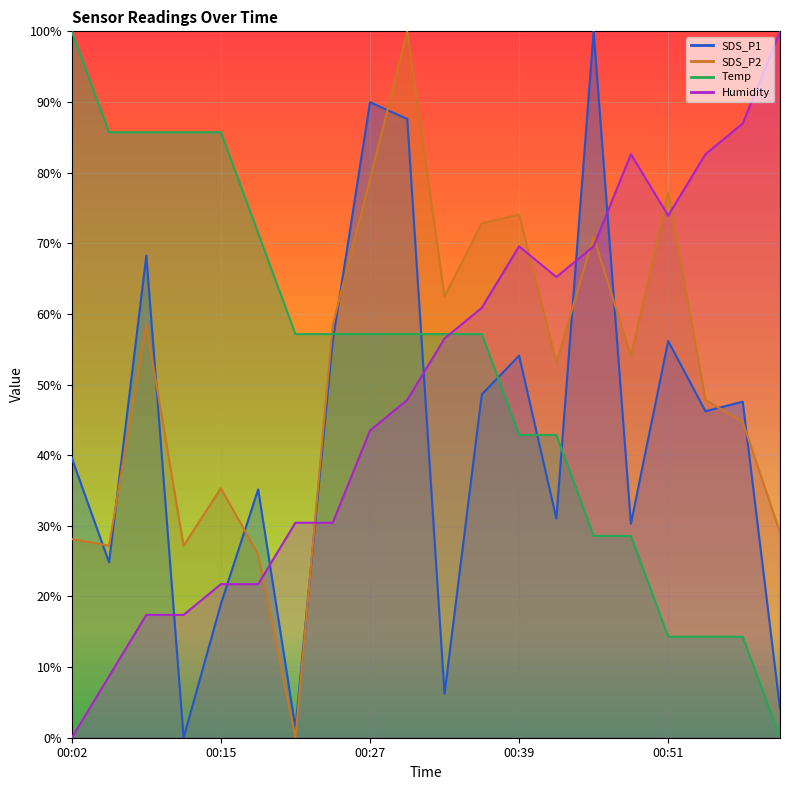

Is the value of Temp at 00:55 greater than the value of SDS_P1 at 00:18?

No